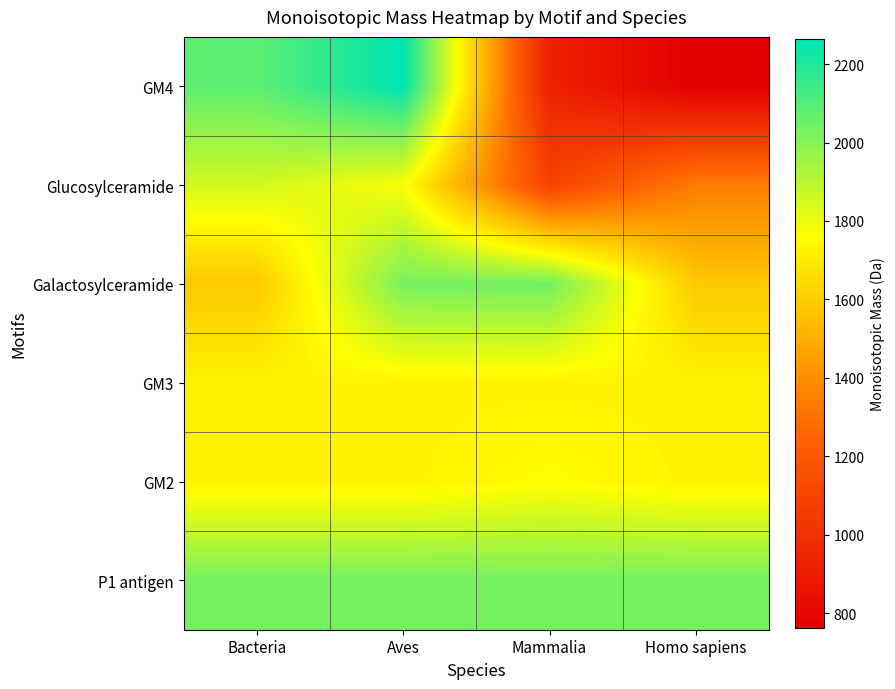

What is the spread (max minus min) of values at Mammalia?

1115.4